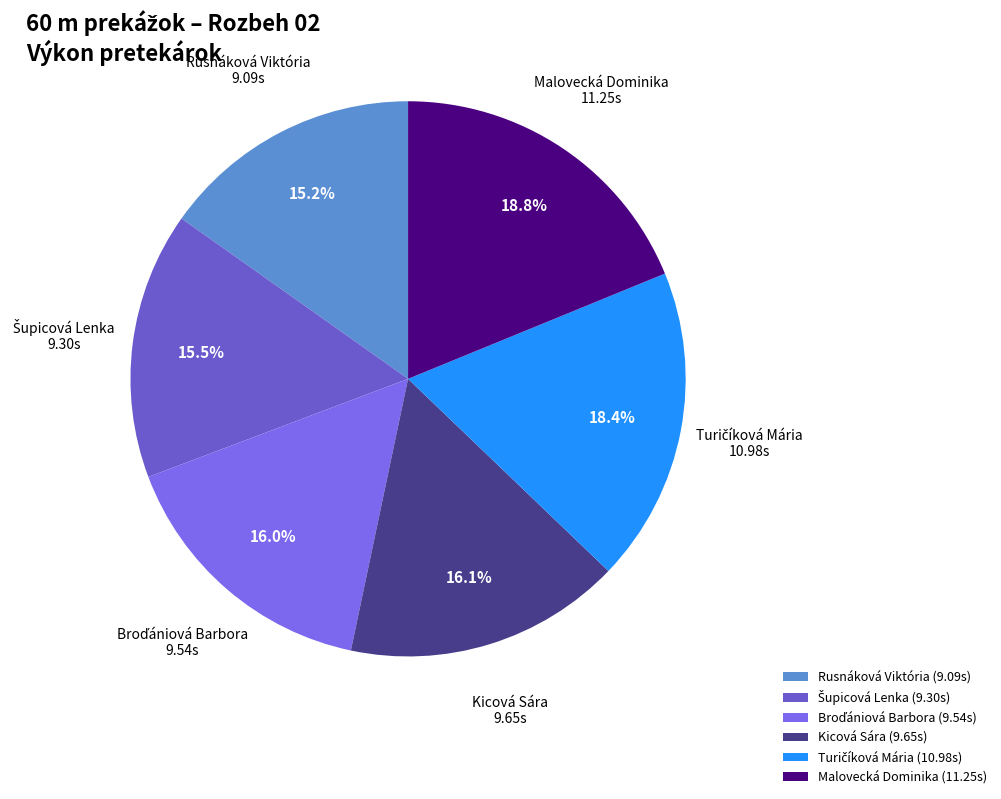

Does any single category account for the majority?

No